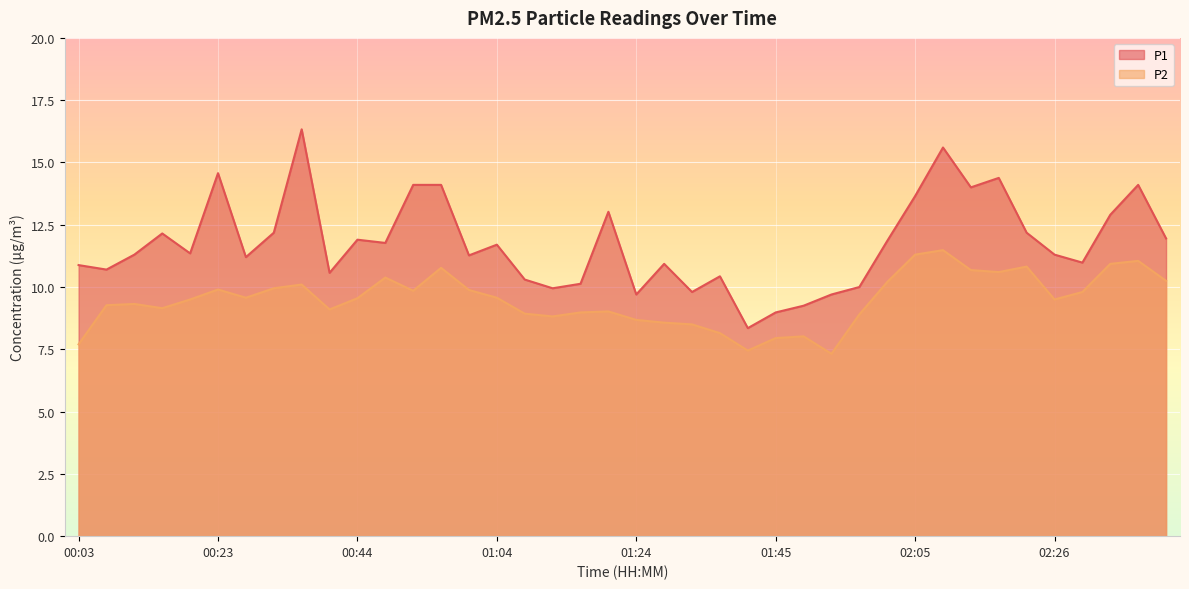

Reading left to right, transcribe all the data shown in this chart.

P1: 10.9	10.7	11.3	12.2	11.3	14.6	11.2	12.2	16.3	10.6	11.9	11.8	14.1	14.1	11.3	11.7	10.3	9.9	10.1	13.0	9.7	10.9	9.8	10.4	8.3	9.0	9.2	9.7	10.0	11.8	13.7	15.6	14.0	14.4	12.2	11.3	11.0	12.9	14.1	11.9
P2: 7.7	9.3	9.3	9.2	9.5	9.9	9.6	9.9	10.1	9.1	9.6	10.4	9.8	10.8	9.9	9.6	8.9	8.8	9.0	9.0	8.7	8.6	8.5	8.2	7.5	8.0	8.0	7.3	8.9	10.2	11.3	11.5	10.7	10.6	10.8	9.5	9.8	10.9	11.1	10.2